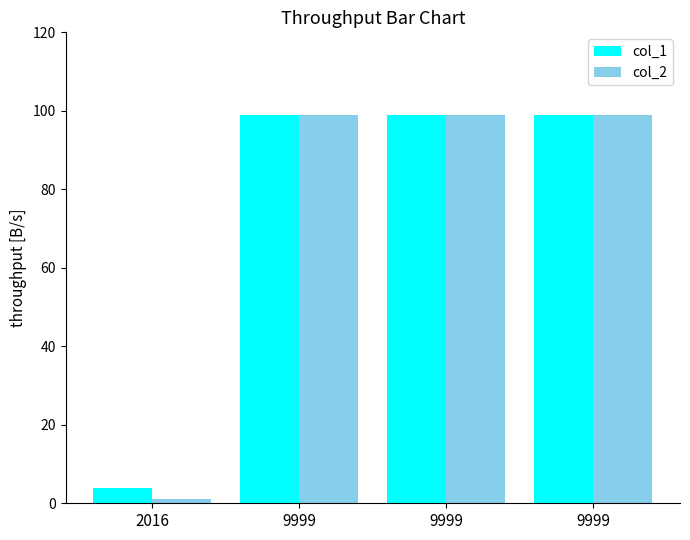

How many categories are shown in the chart?

4